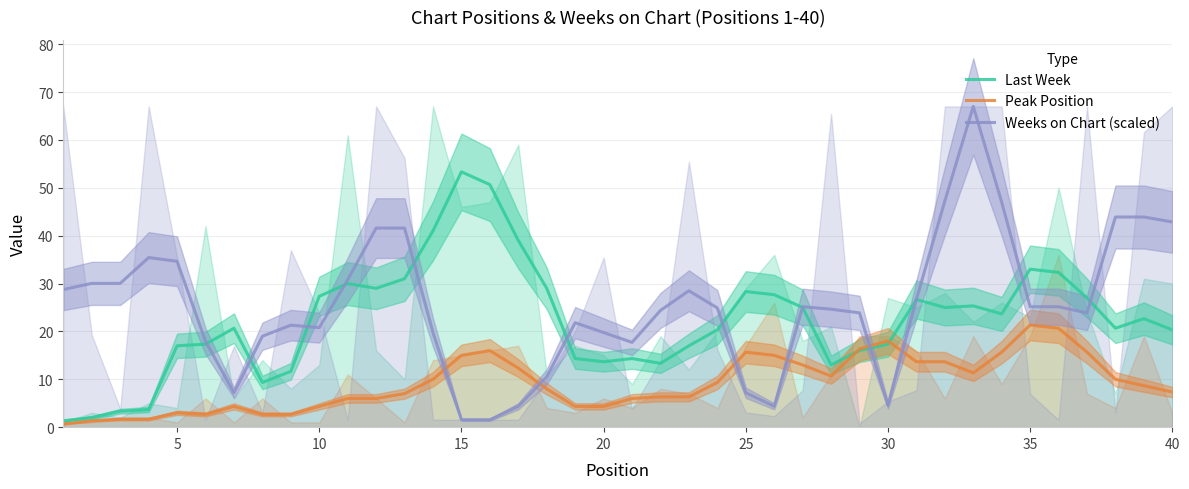

List the series in order of their overall mean, lowest first.

Peak Position, Last Week, Weeks on Chart (scaled)